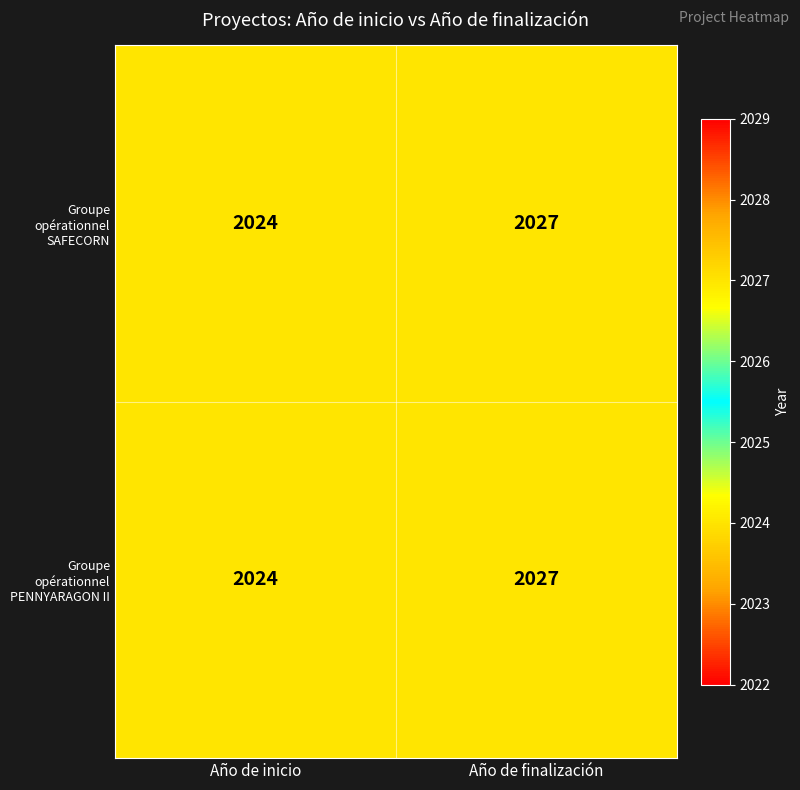

At which label is Groupe opérationnel PENNYARAGON II closest to 2025?

Año de inicio